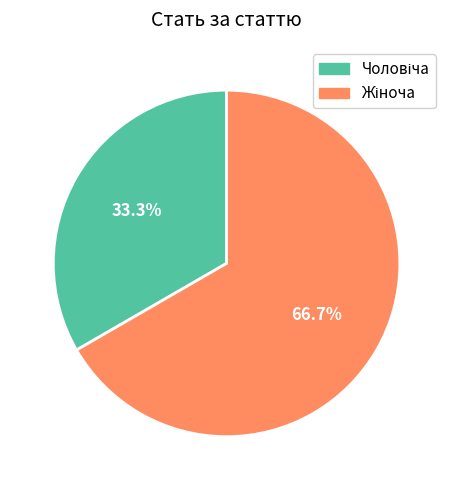

Is there a majority slice in this chart?

Yes